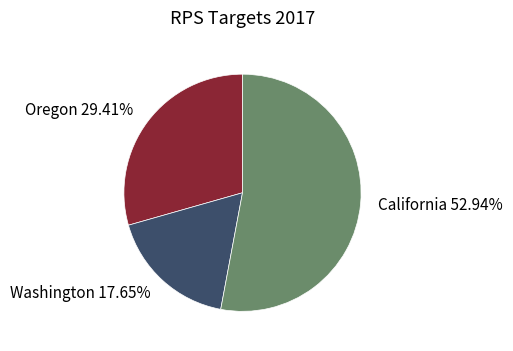

True or false: Oregon accounts for 29% of the total.

True